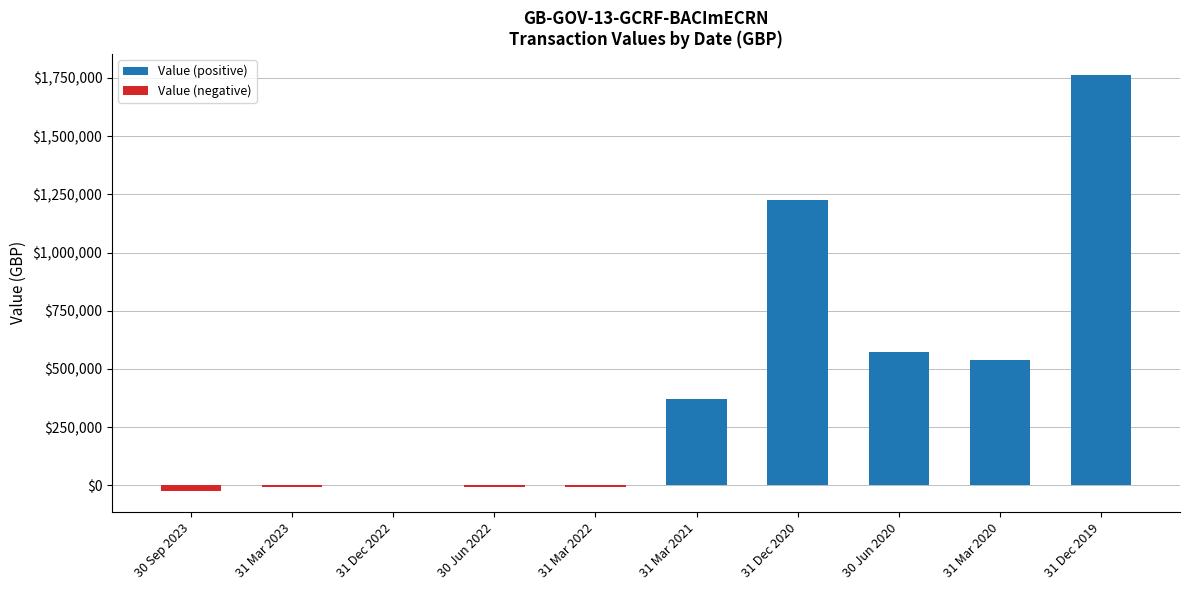

Which series has the widest spread of values?

Value (positive)